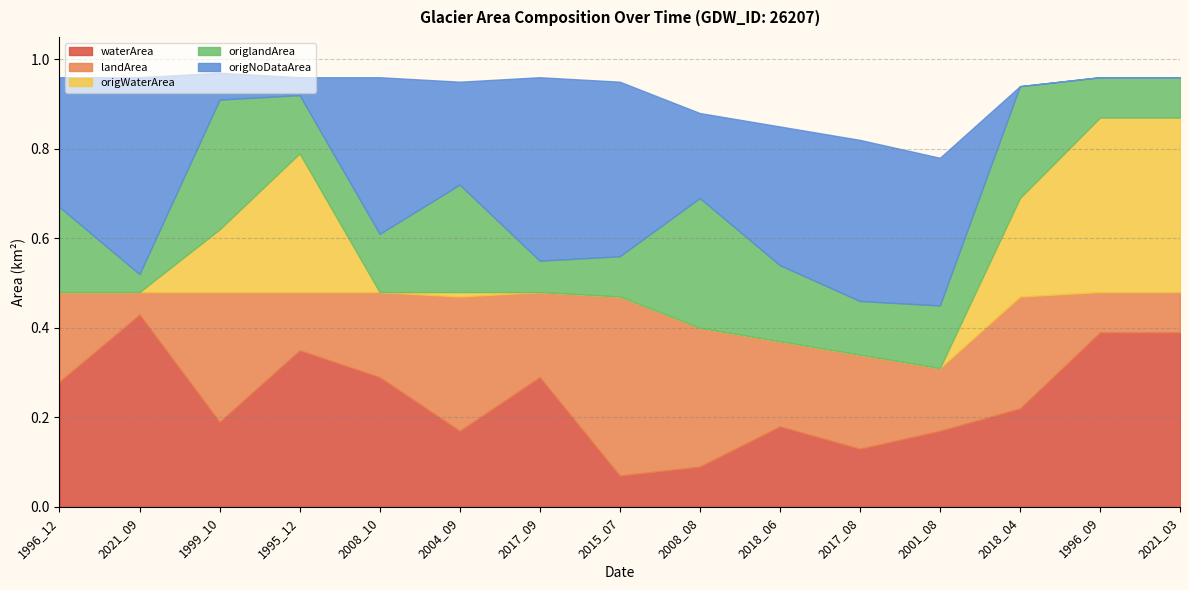

What is the difference between the maximum and second lowest values in the landArea series?

0.3